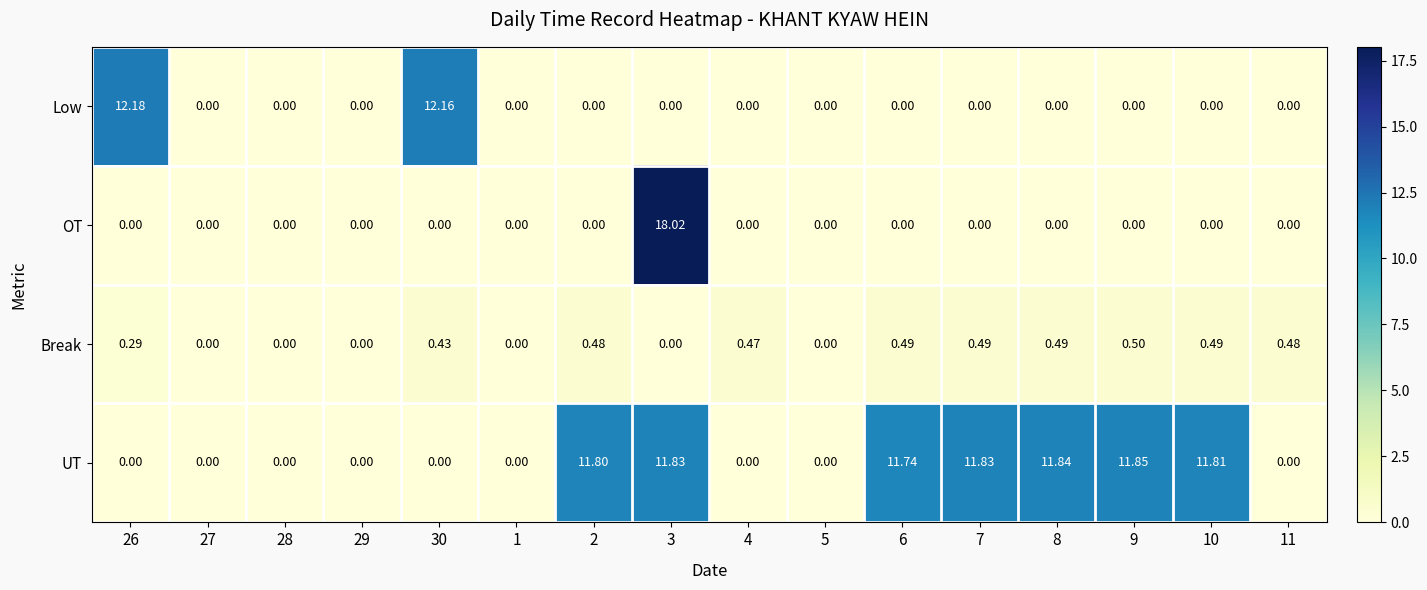

Which series has the largest range (max minus min)?

OT